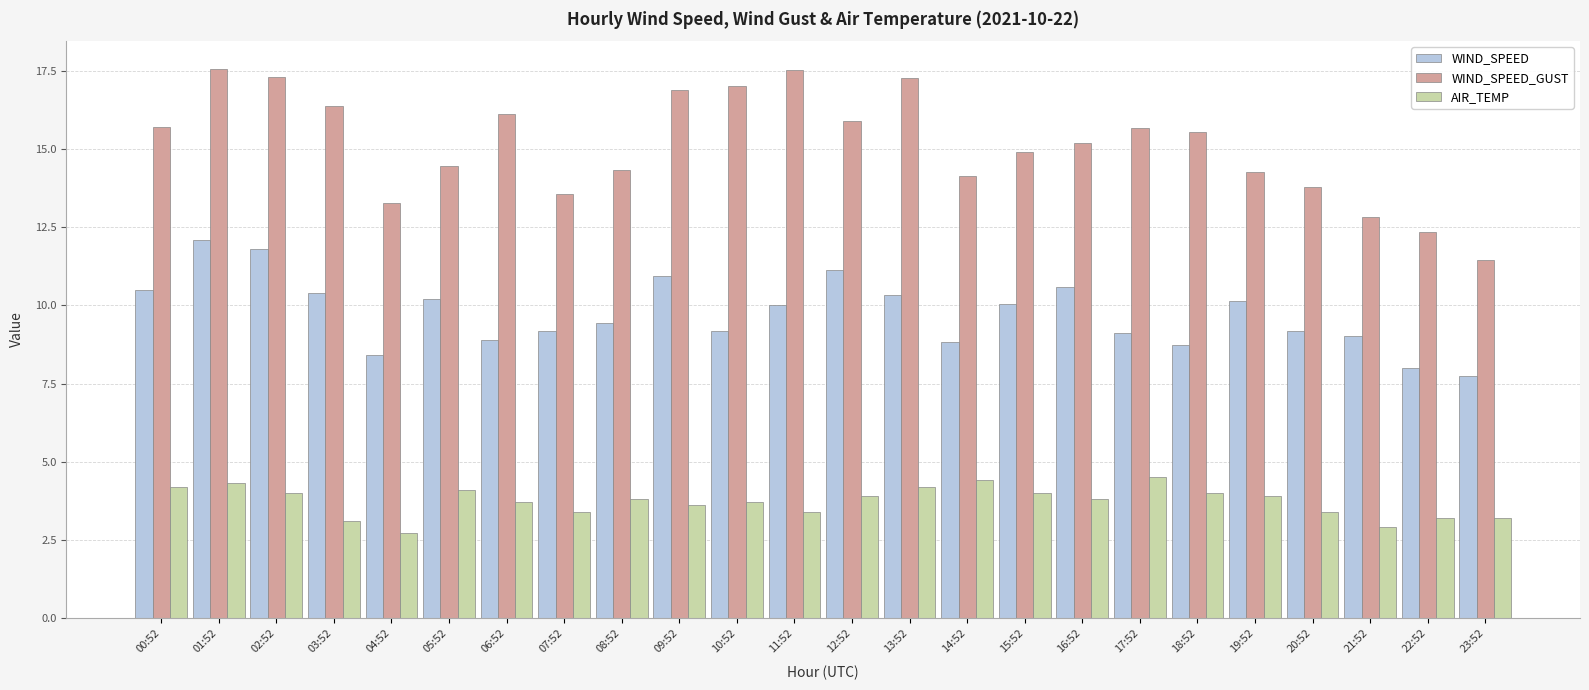

What are all the series names shown in the legend?

WIND_SPEED, WIND_SPEED_GUST, AIR_TEMP